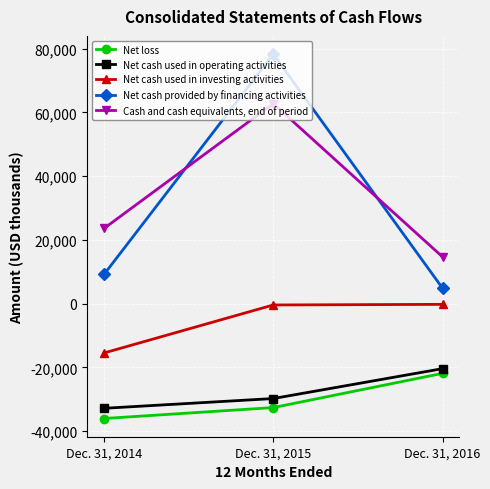

The value of Net cash used in investing activities at Dec. 31, 2015 is -421. True or false?

True